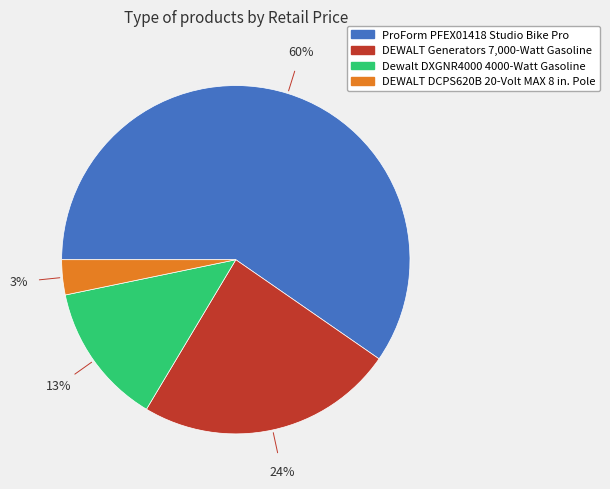

Between ProForm PFEX01418 Studio Bike Pro and Dewalt DXGNR4000 4000-Watt Gasoline, which is larger?

ProForm PFEX01418 Studio Bike Pro